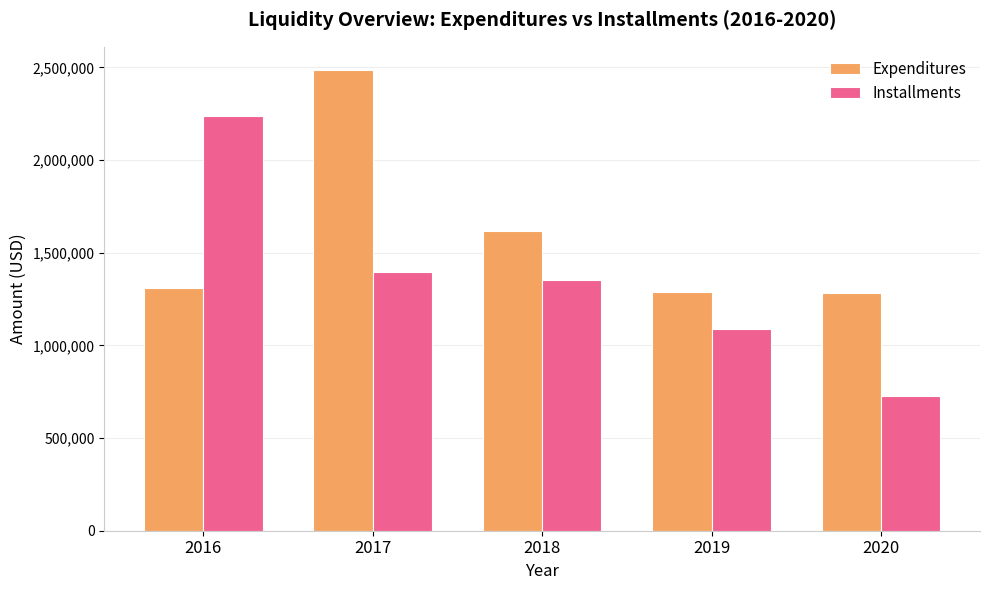

At which category is the sum across all series the highest?

2017